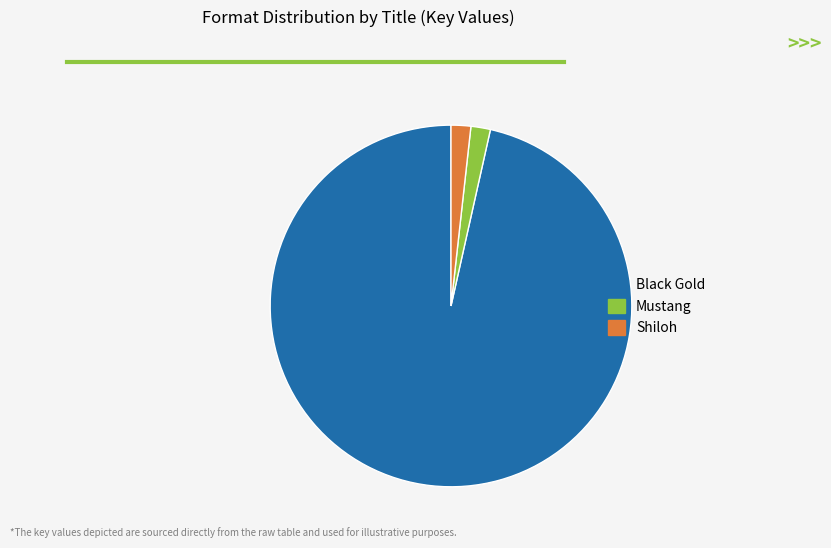

What is the largest slice in the pie chart?

Black Gold